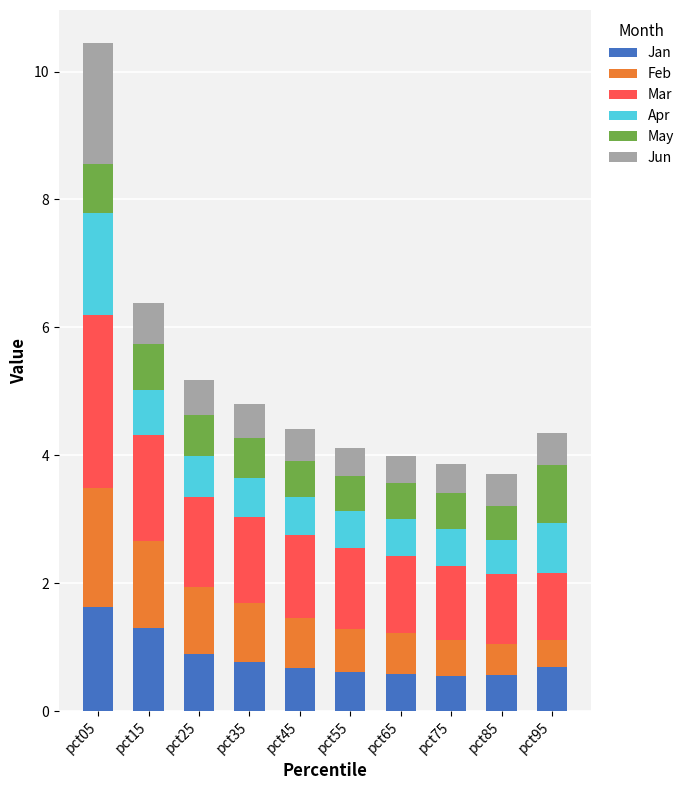

At which category is the sum across all series the highest?

pct05